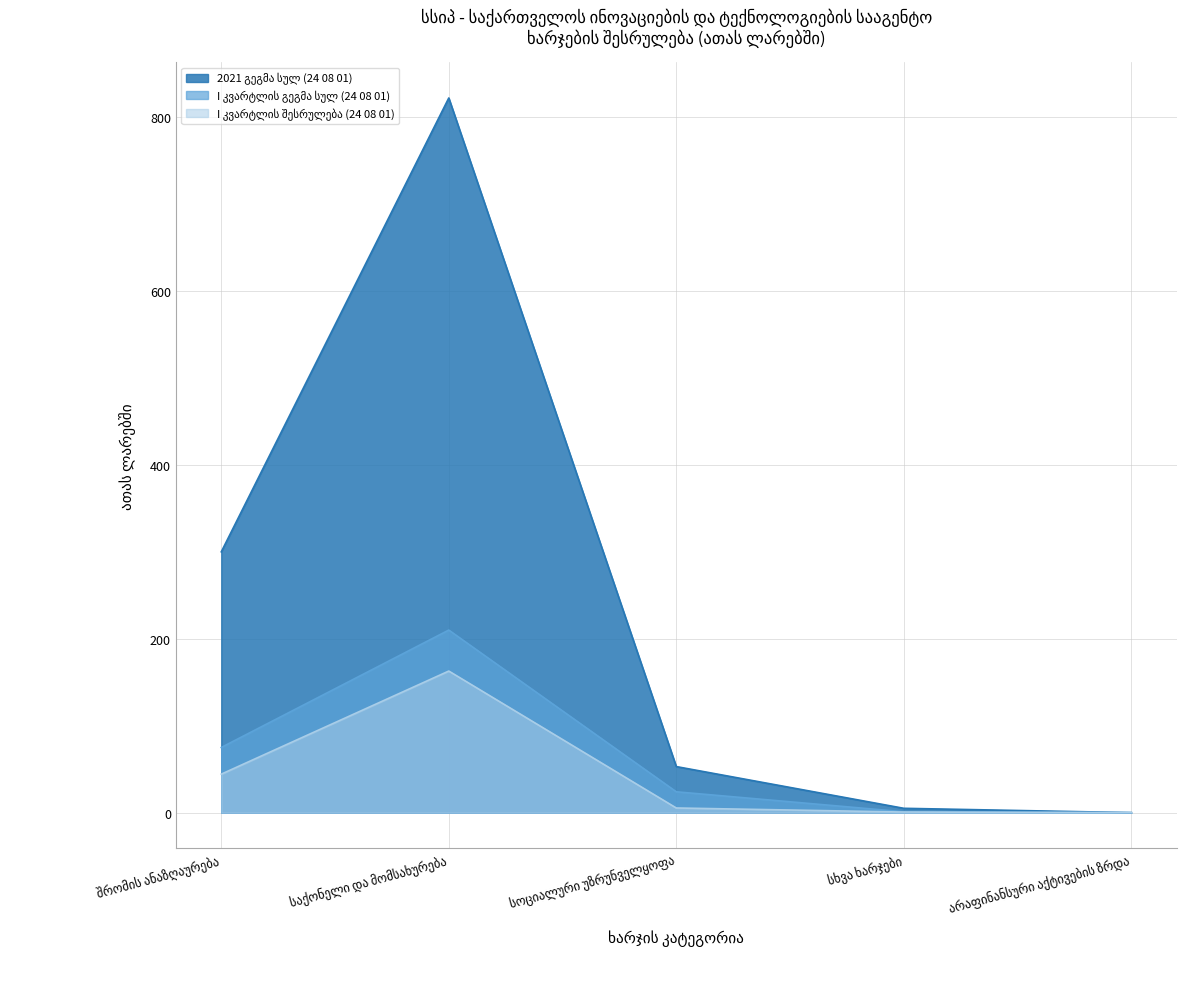

Rank the series by their maximum value, from highest to lowest.

2021 გეგმა სულ (24 08 01), I კვარტლის გეგმა სულ (24 08 01), I კვარტლის შესრულება (24 08 01)